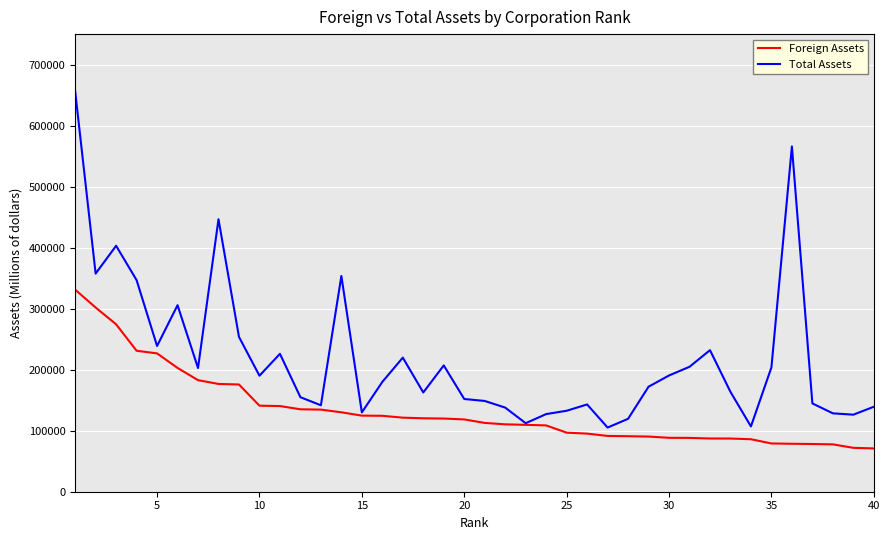

Which series has the widest spread of values?

Total Assets